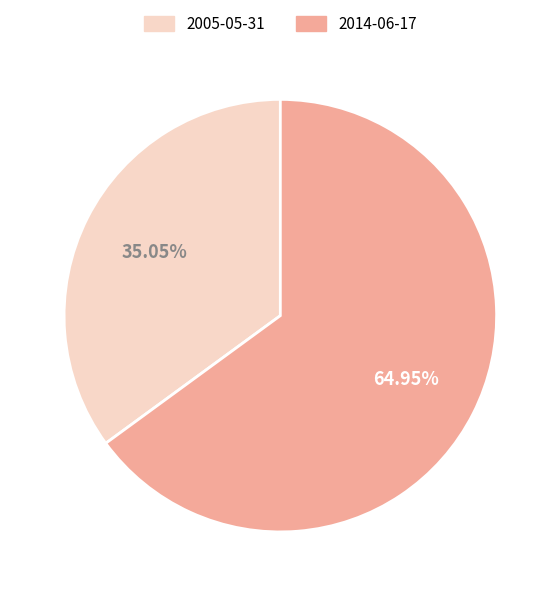

To the nearest percent, what is the difference between the largest and smallest slice percentages?

30%